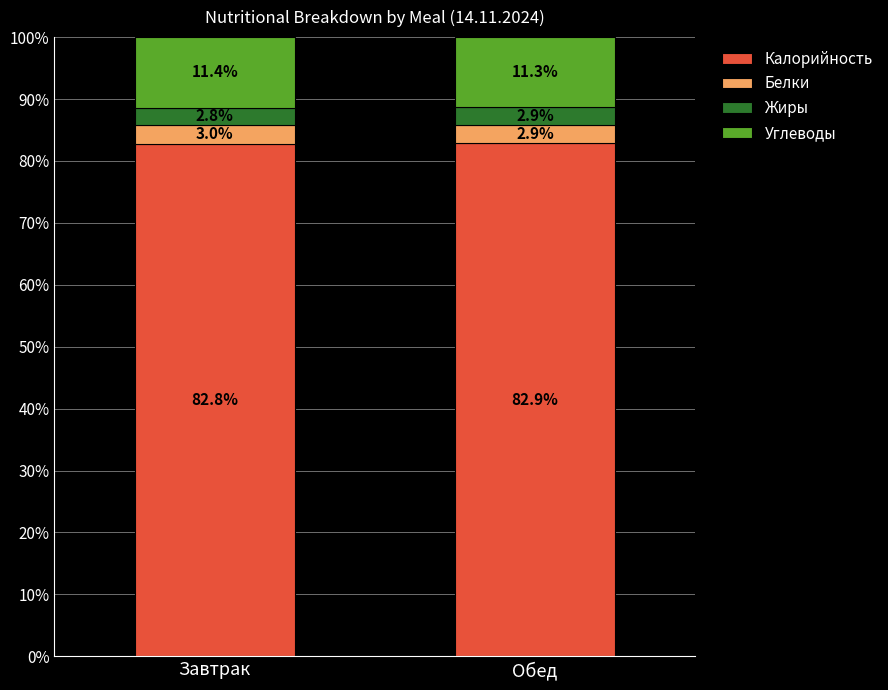

Is it true that Калорийность equals 82.8 at Завтрак?

True